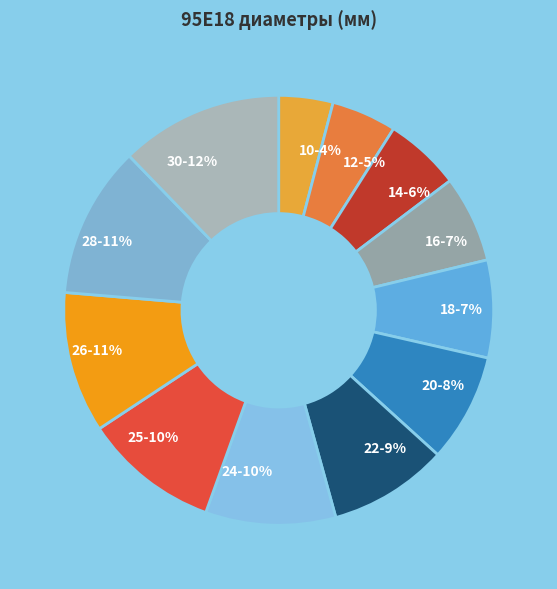

Which category has the biggest portion of the pie?

30